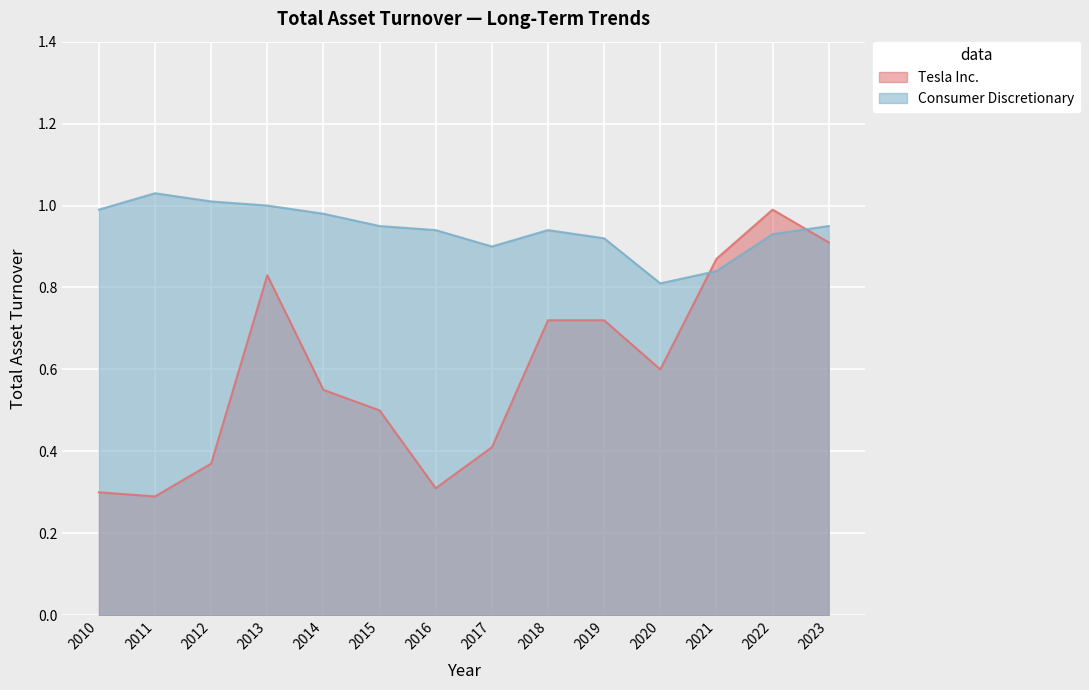

Rank the series at 2016 from lowest to highest value.

Tesla Inc., Consumer Discretionary